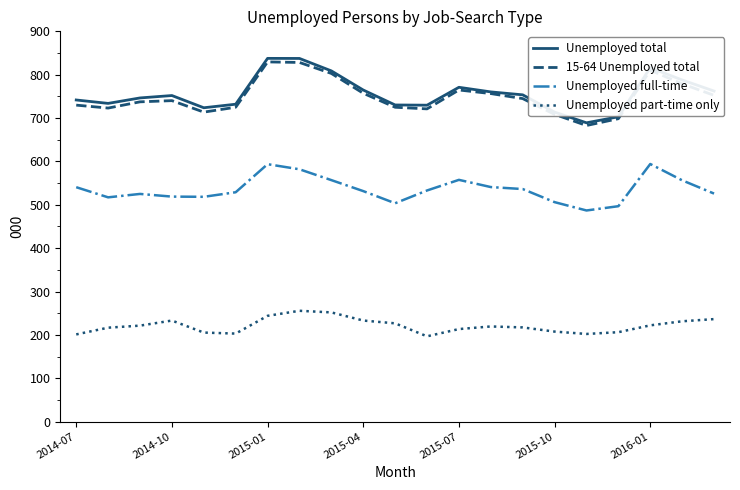

Is this an area chart (filled region under the line)?

No